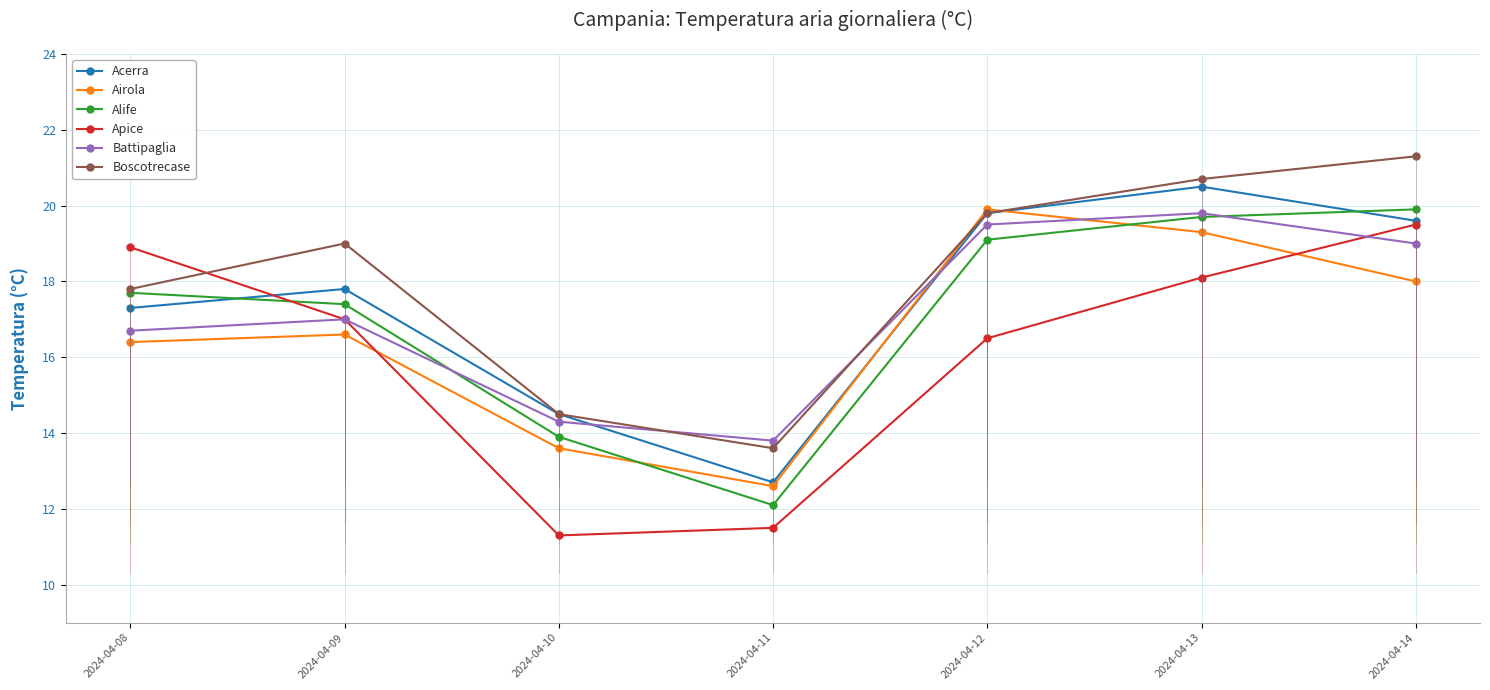

Is this an area chart (filled region under the line)?

No